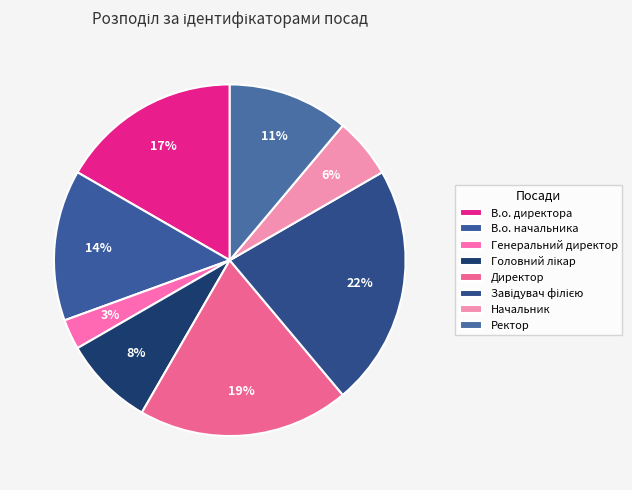

Is it true that Директор is 19% of the pie?

True